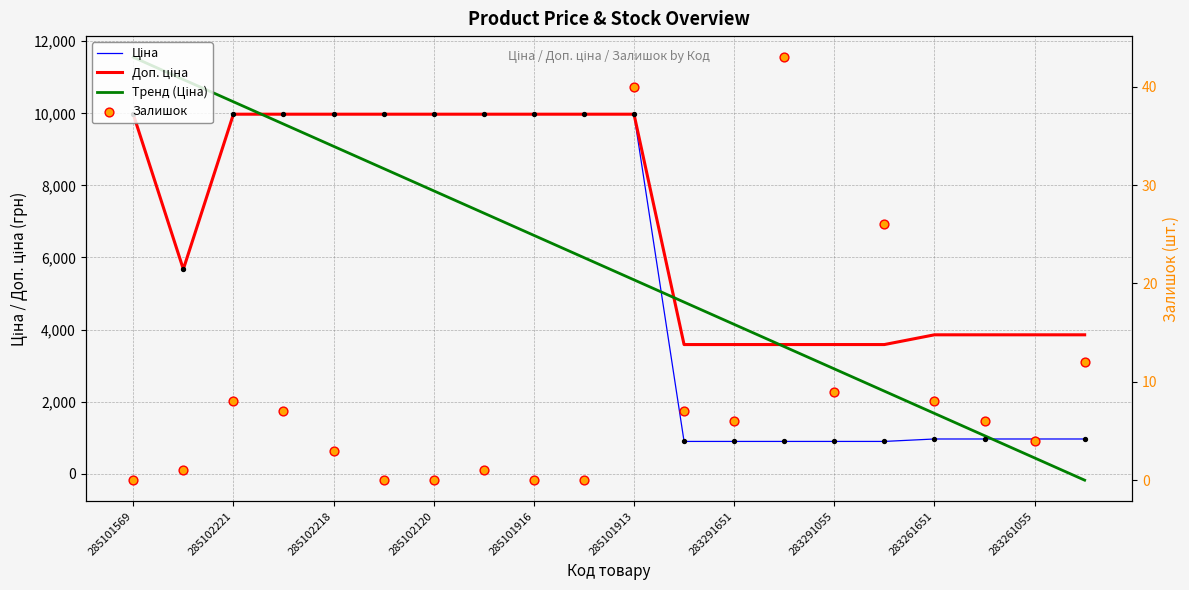

Which series has the widest spread of Y values?

Тренд (Ціна)